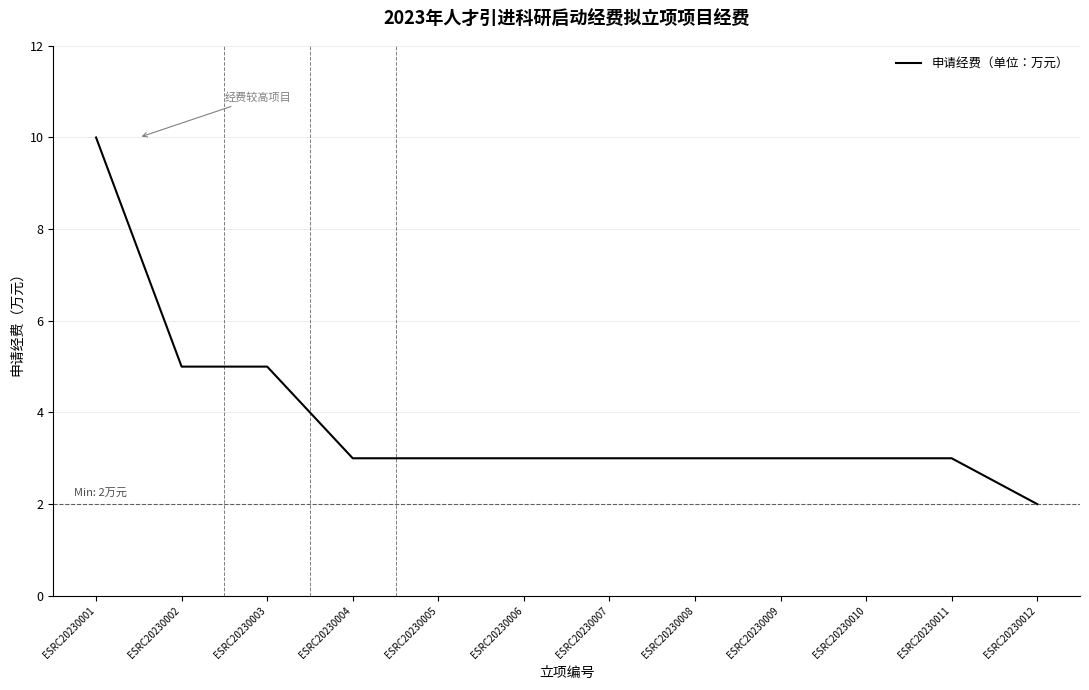

Is it true that the value at ESRC20230008 is 3?

True